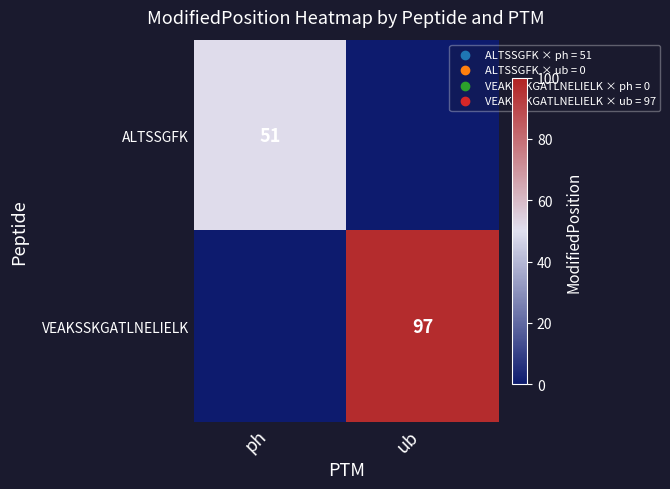

Is it true that VEAKSSKGATLNELIELK equals 126 at ub?

False